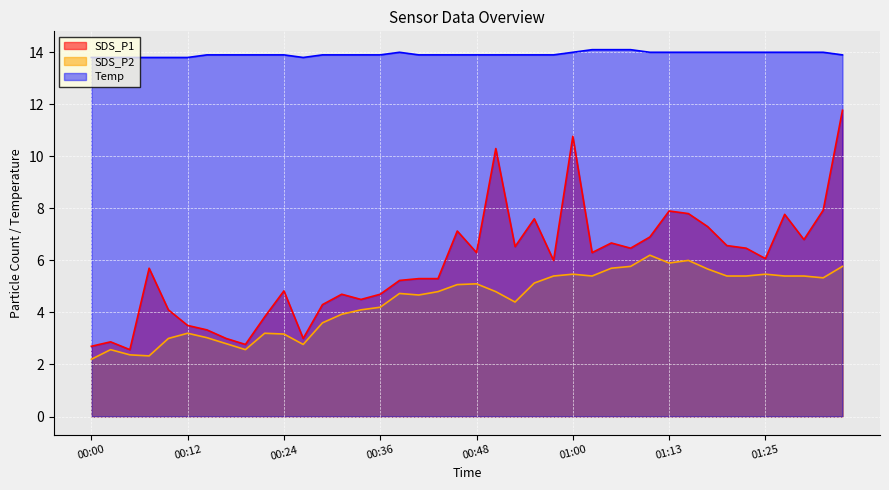

How many lines are shown in the chart?

3